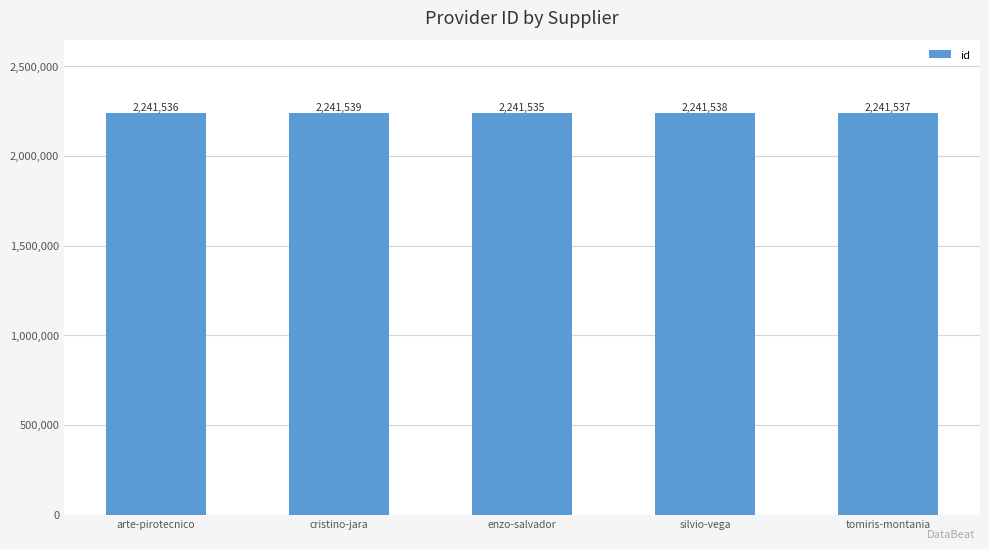

What is the value of the 1st bar from the left?

2241536